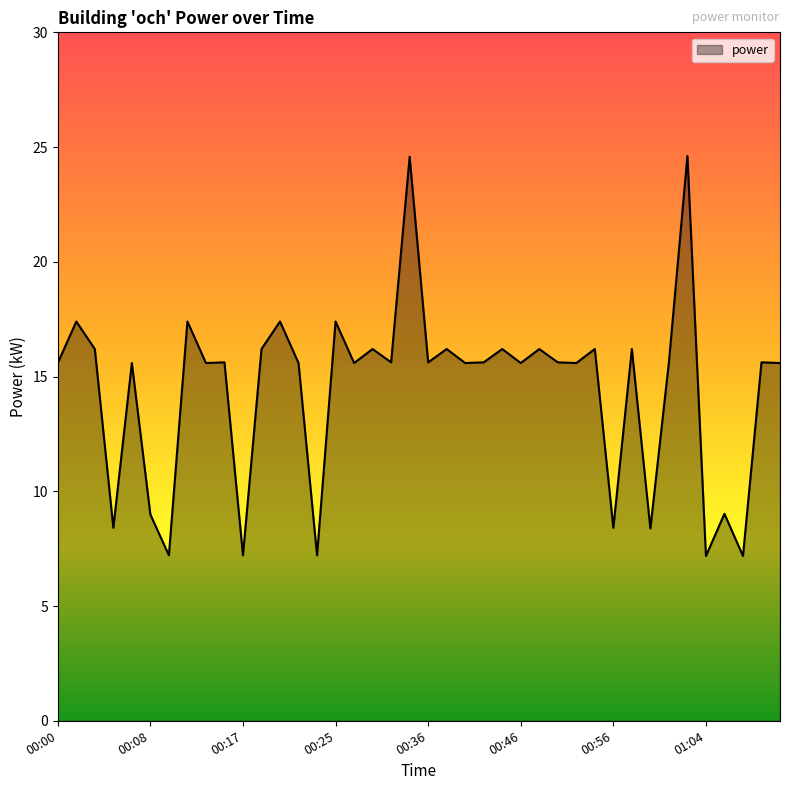

What is the smallest value displayed?

7.2